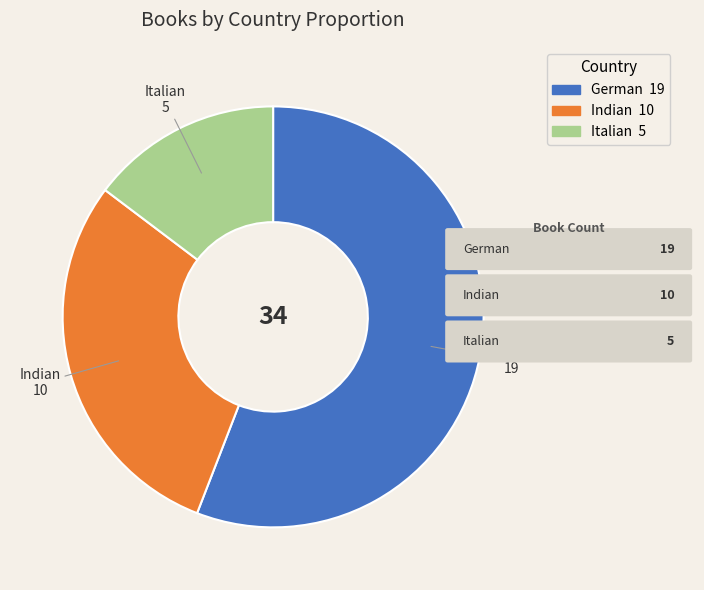

Does any single category account for the majority?

Yes